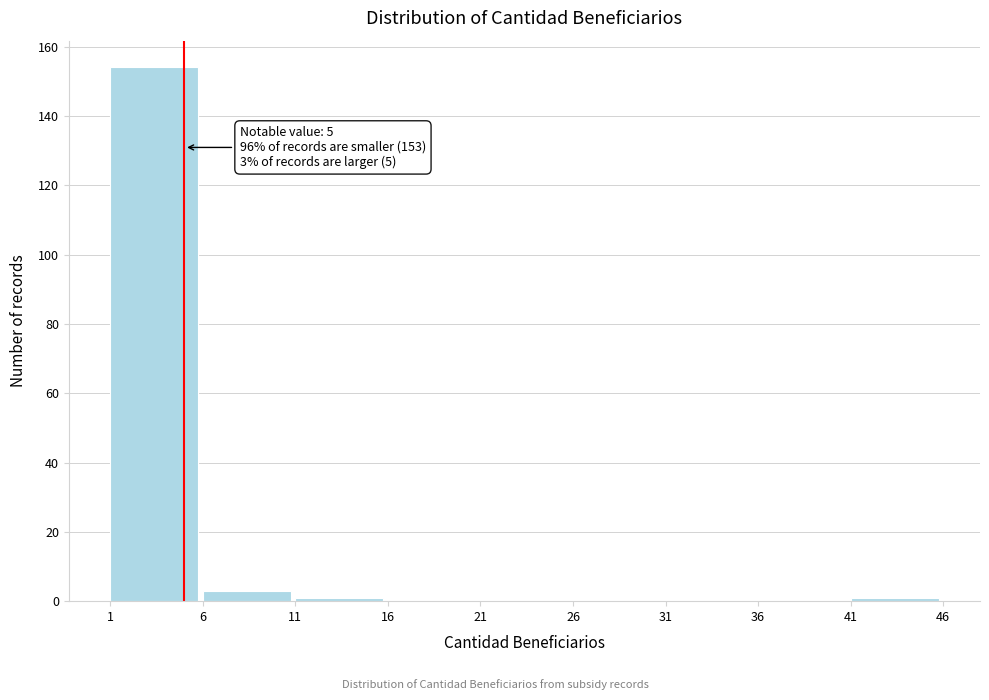

Over which range of the x-axis is the bar tallest?

1 to 6